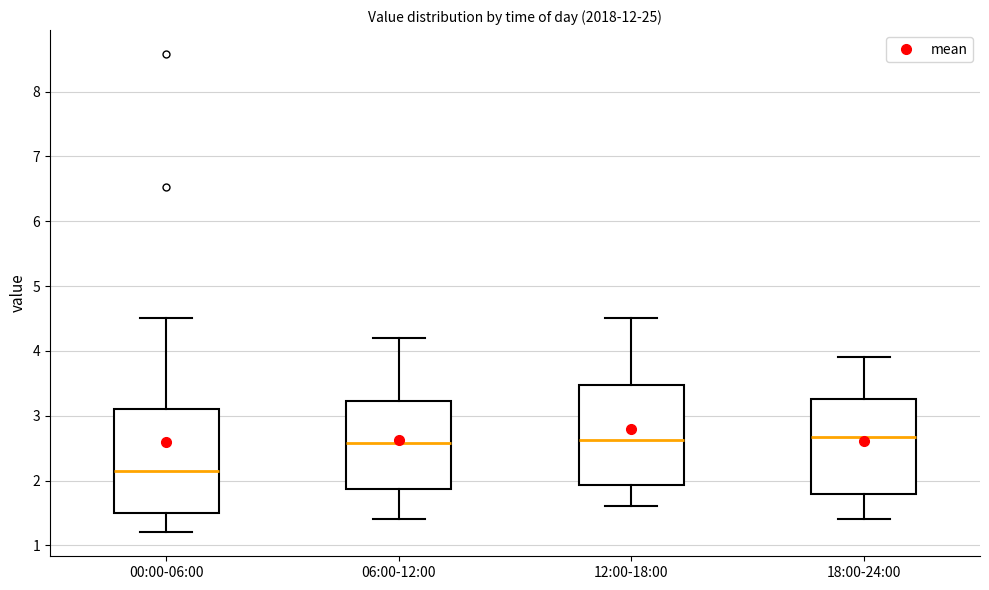

Reading left to right, read every box against the y-axis: the position of its median line, the range the box covers, and the ends of its whiskers. The values are not printed on the chart, so give them approximately, as read against the axis.

00:00-06:00: median 2.2, box 1.5 to 3.1, whiskers 1.2 to 4.5
06:00-12:00: median 2.6, box 1.9 to 3.2, whiskers 1.4 to 4.2
12:00-18:00: median 2.6, box 1.9 to 3.5, whiskers 1.6 to 4.5
18:00-24:00: median 2.7, box 1.8 to 3.3, whiskers 1.4 to 3.9